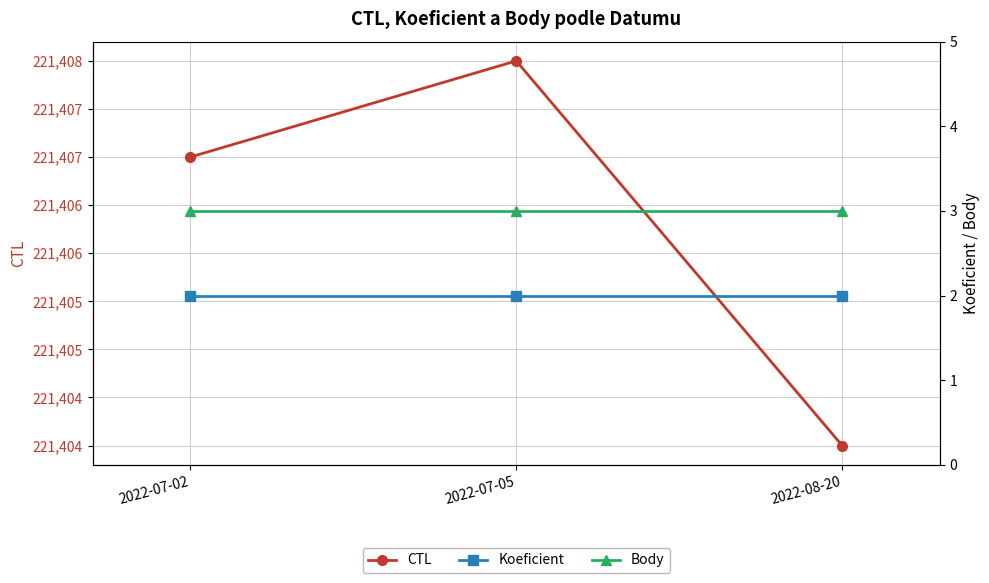

Is the value of Body at 2022-07-02 greater than the value of CTL at 2022-07-02?

No